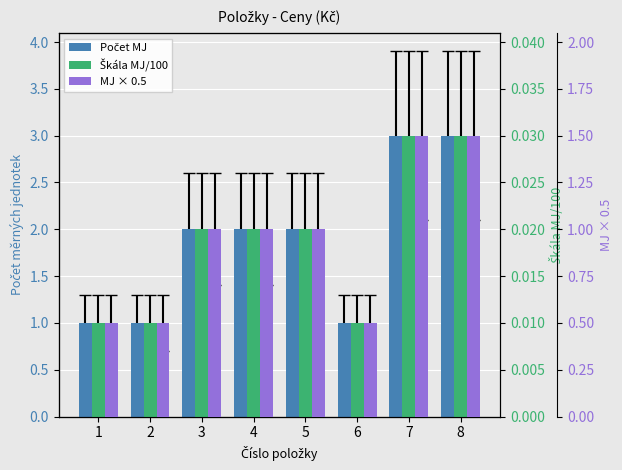

At how many categories does at least one series exceed 1?

5